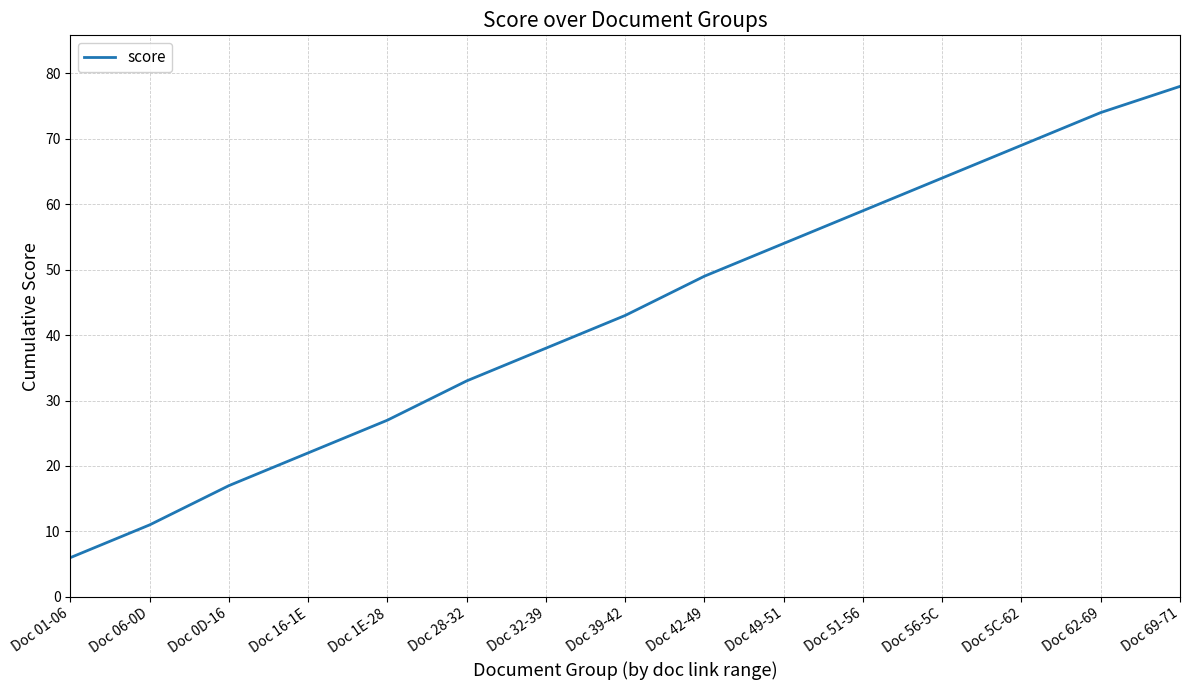

Where is the data nearest to the value 42?

Doc 39-42